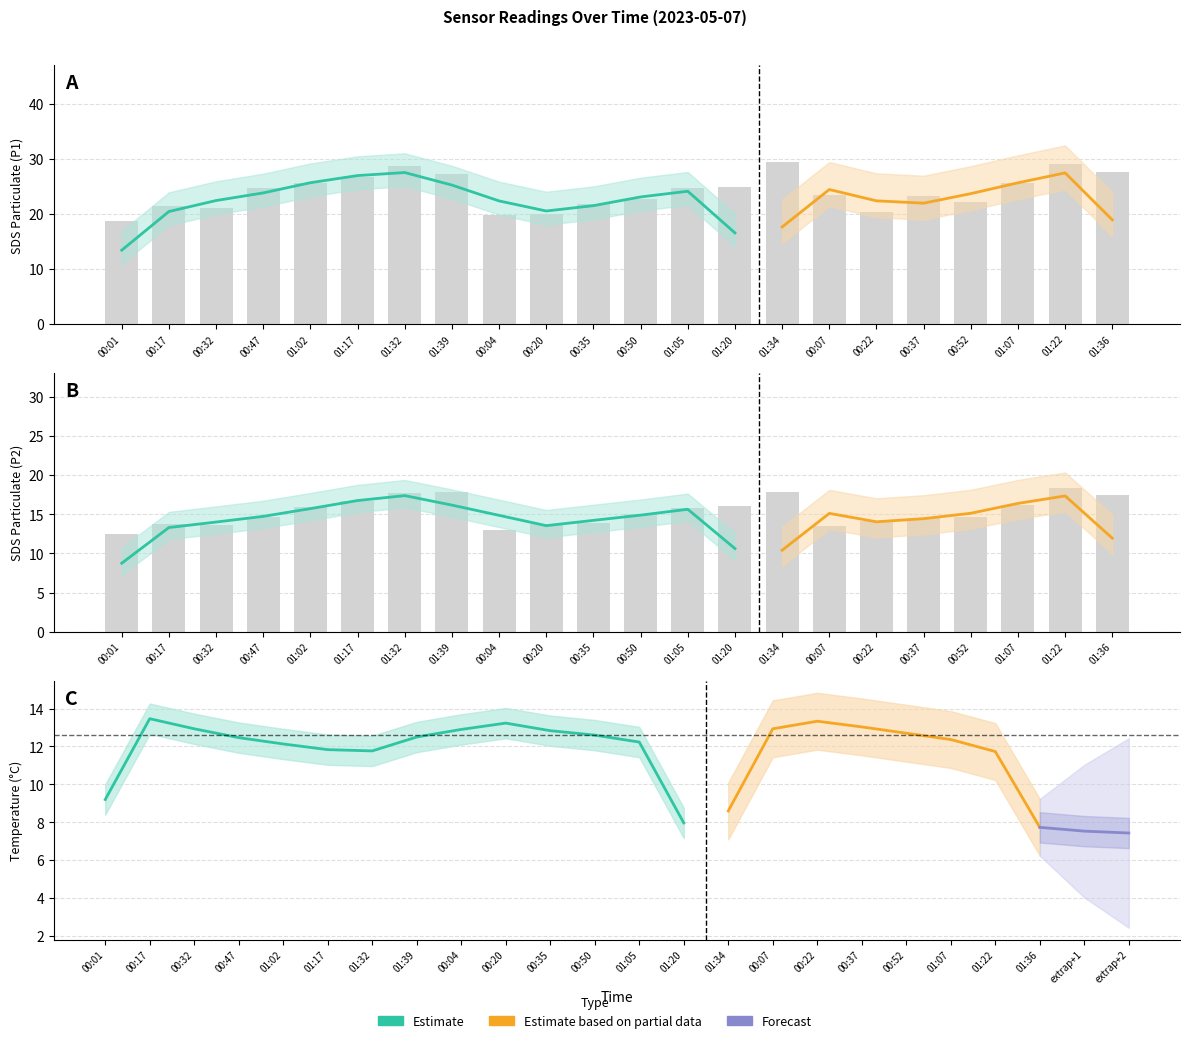

Read the Temp value at 00:22.

13.0